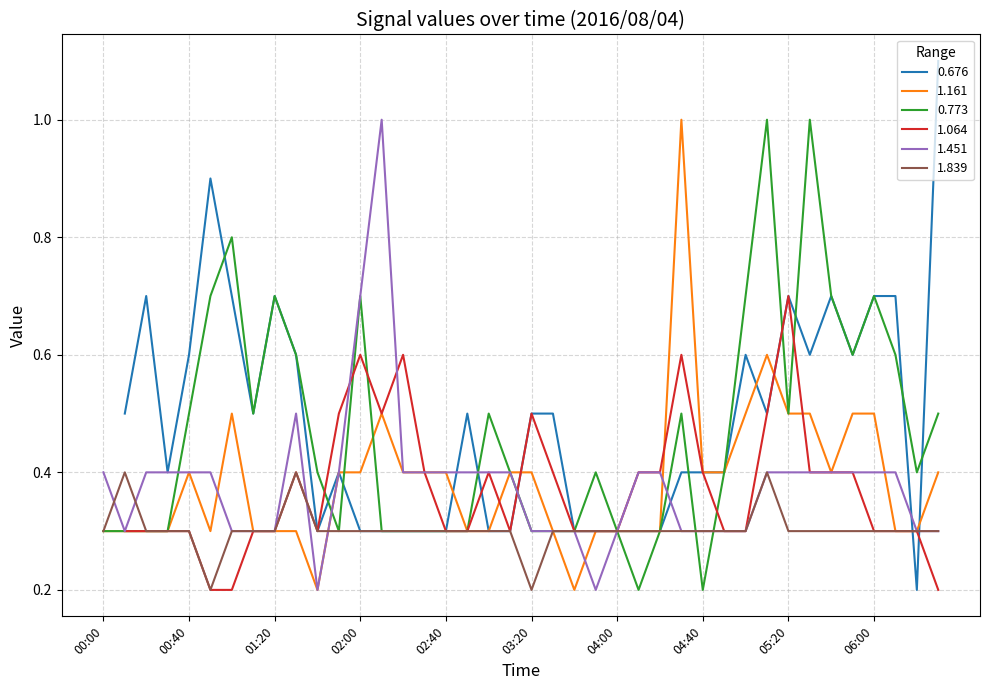

What is the maximum value for 1.161?

1.0